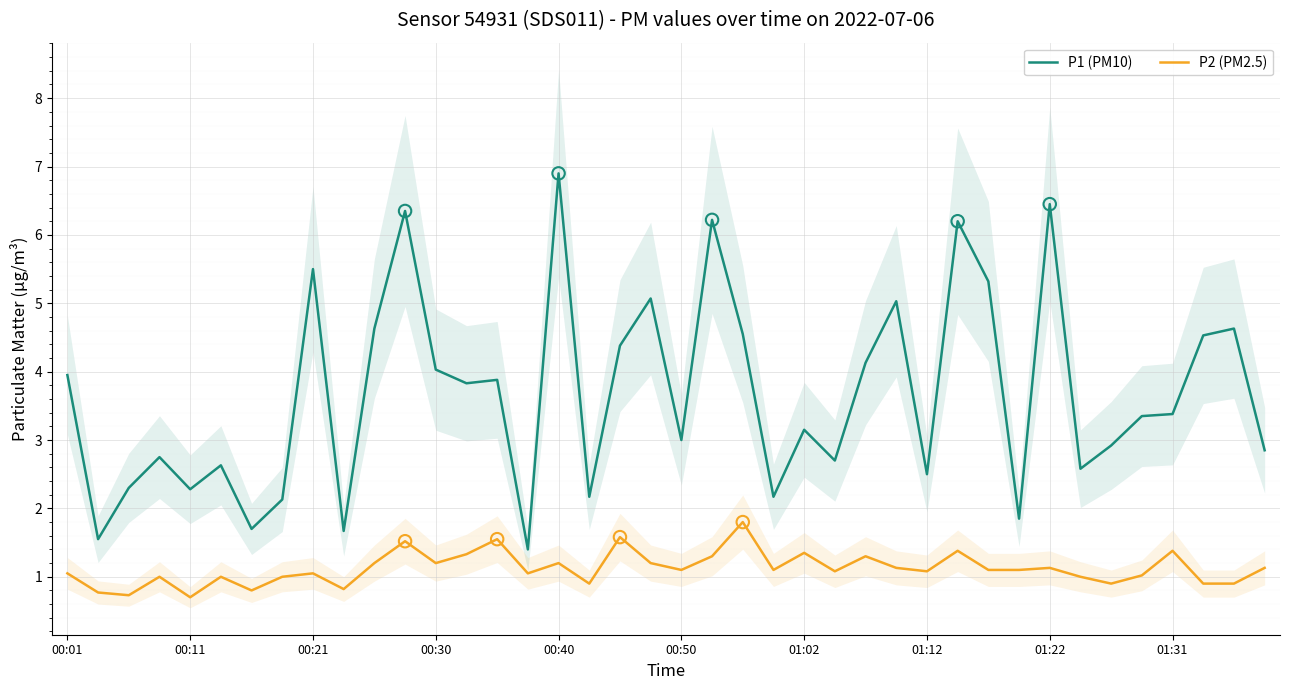

What is the minimum value for P1 (PM10)?

1.4